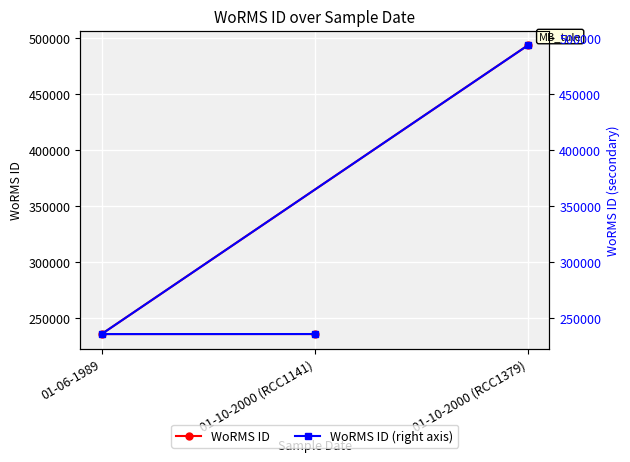

Between 01-10-2000 (RCC1379) and 01-10-2000 (RCC1141), which series saw the biggest shift?

WoRMS ID